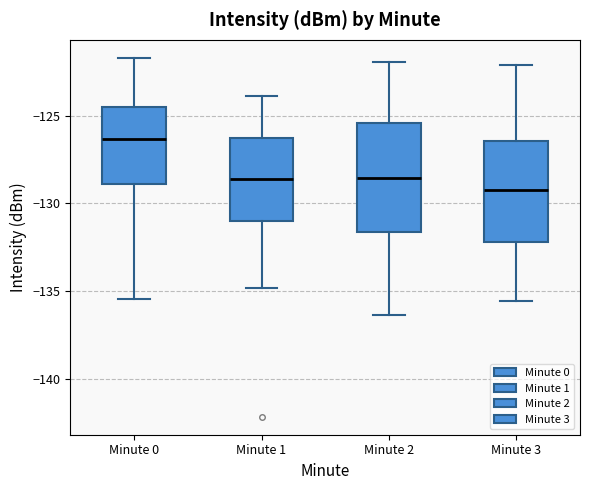

Reading left to right, read every box against the y-axis: the position of its median line, the range the box covers, and the ends of its whiskers. The values are not printed on the chart, so give them approximately, as read against the axis.

Minute 0: median -126.5, box -129.0 to -124.5, whiskers -135.5 to -121.5
Minute 1: median -128.5, box -131.0 to -126.5, whiskers -135.0 to -124.0
Minute 2: median -128.5, box -131.5 to -125.5, whiskers -136.5 to -122.0
Minute 3: median -129.0, box -132.0 to -126.5, whiskers -135.5 to -122.0